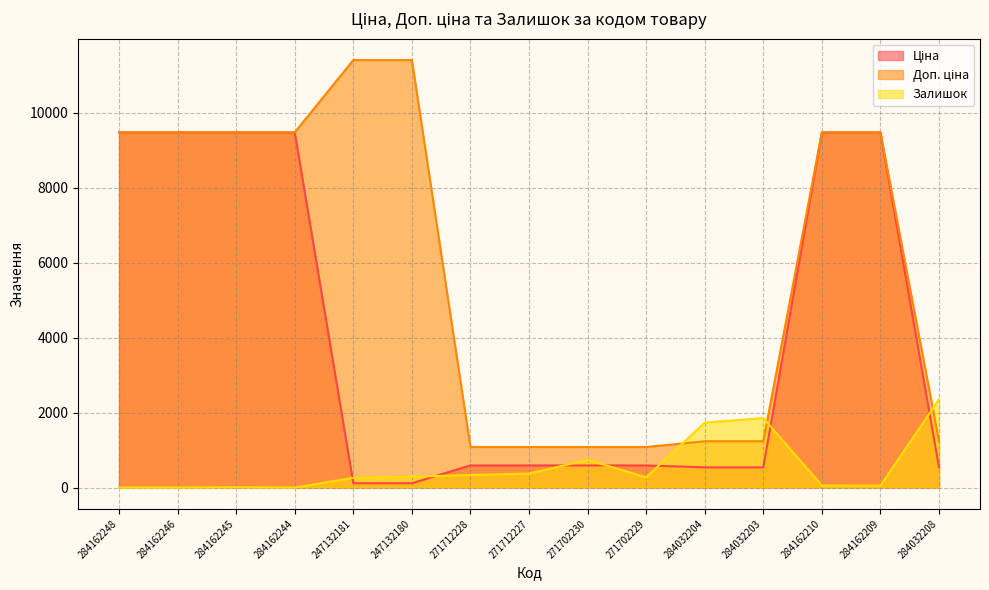

Reading right to left, transcribe all the data shown in this chart.

Ціна: 284032208=539.0	284162209=9480.1	284162210=9480.1	284032203=539.0	284032204=539.0	271702229=589.9	271702230=589.9	271712227=589.9	271712228=589.9	247132180=114.1	247132181=114.1	284162244=9480.1	284162245=9480.1	284162246=9480.1	284162248=9480.1
Доп. ціна: 284032208=1235.4	284162209=9480.1	284162210=9480.1	284032203=1235.4	284032204=1235.4	271702229=1081.7	271702230=1081.7	271712227=1081.7	271712228=1081.7	247132180=11410.0	247132181=11410.0	284162244=9480.1	284162245=9480.1	284162246=9480.1	284162248=9480.1
Залишок: 284032208=2354.0	284162209=53.0	284162210=55.0	284032203=1855.0	284032204=1734.0	271702229=274.0	271702230=737.0	271712227=374.0	271712228=334.0	247132180=290.0	247132181=260.0	284162244=0.0	284162245=8.0	284162246=0.0	284162248=0.0